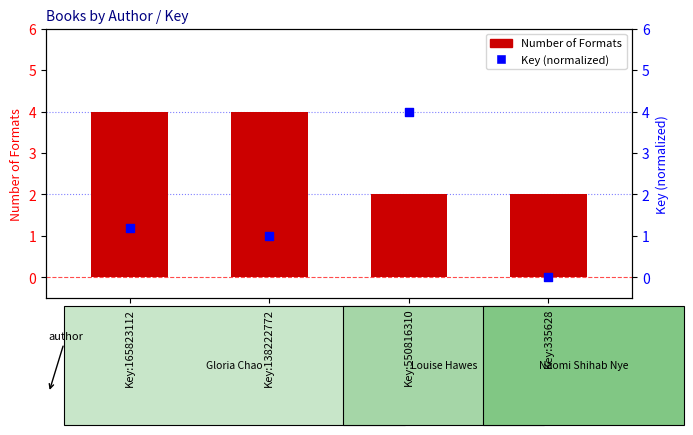

Which series contains the lowest Y value?

Key (normalized)